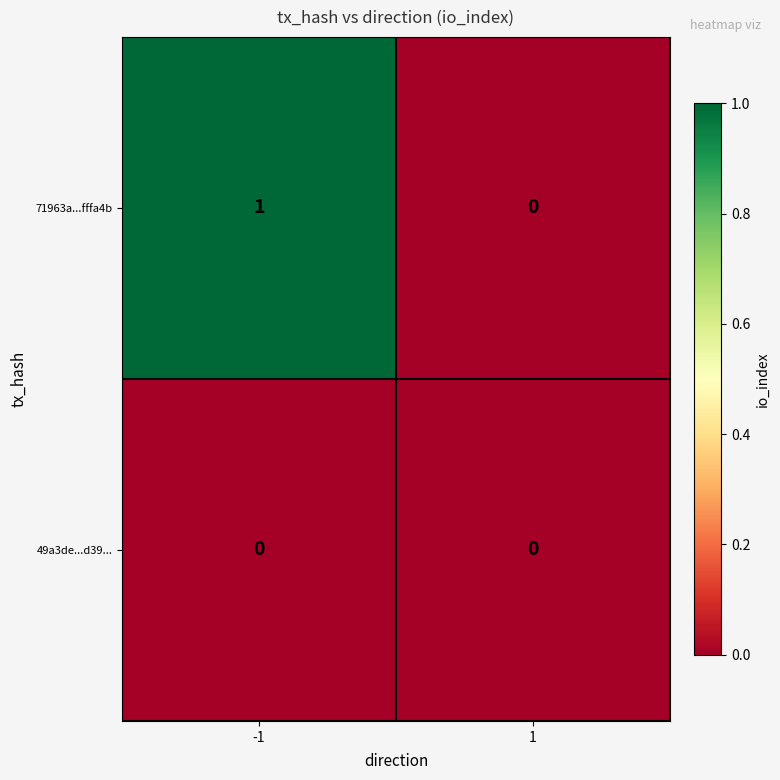

Reading left to right, list all the values displayed in this chart.

71963a...fffa4b: -1=1	1=0
49a3de...d39...: -1=0	1=0